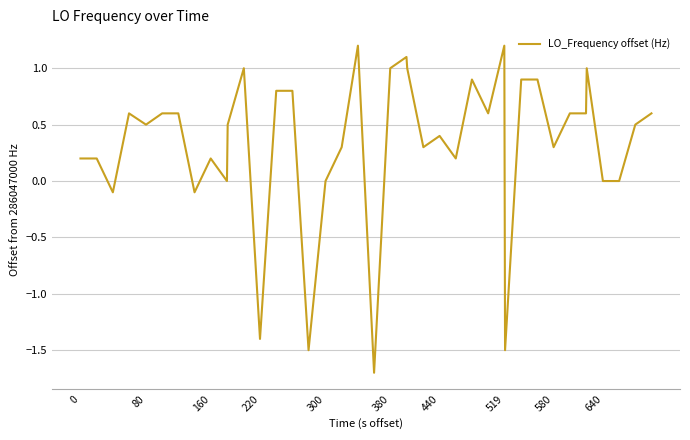

What is the smallest value displayed?

-1.7